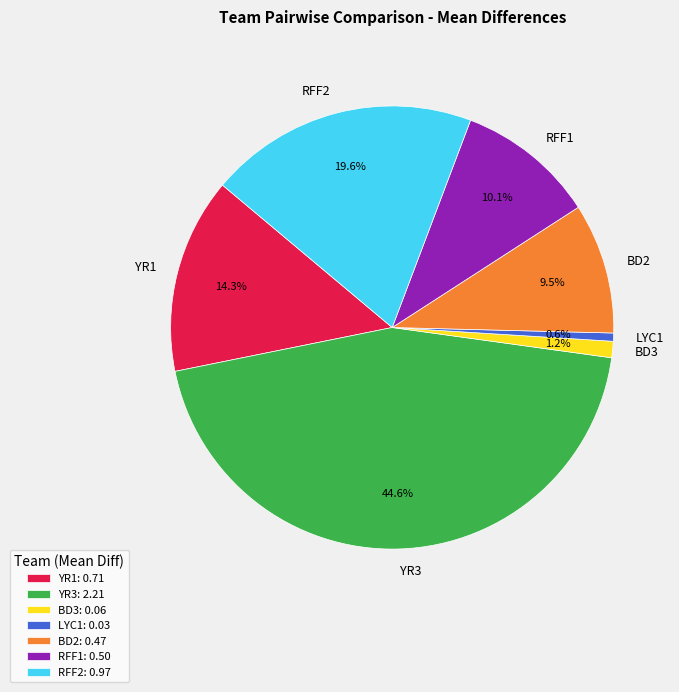

Is it true that BD2 is 22% of the pie?

False